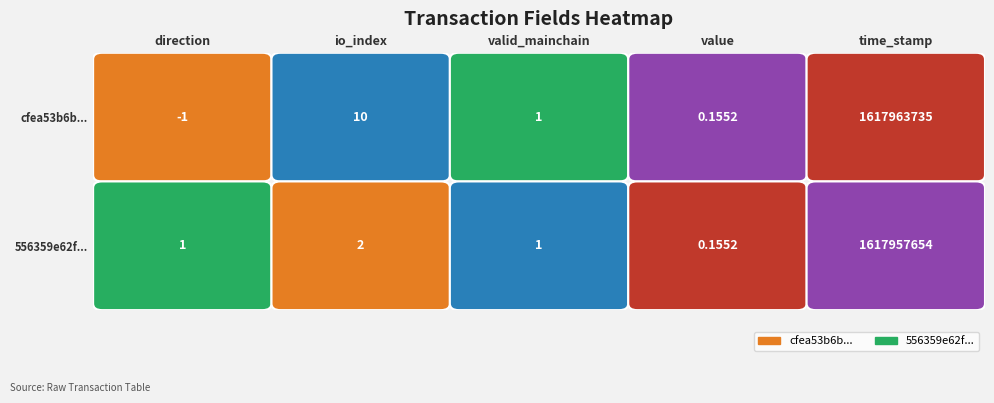

Reading left to right, extract all data points from this chart.

cfea53b6b15603539232cf9009c06f62c00445f: -1.0	10.0	1.0	0.2	1617963735.0
556359e62f77fd08cbc79a05b10baedc363664d: 1.0	2.0	1.0	0.2	1617957654.0